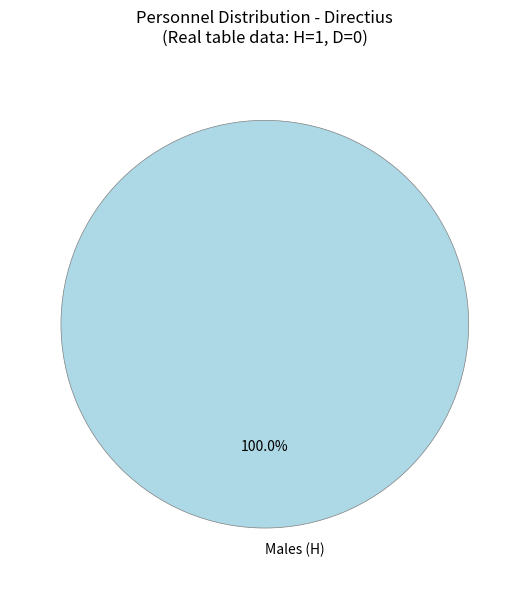

Rank the categories by value from highest to lowest.

Males (H)